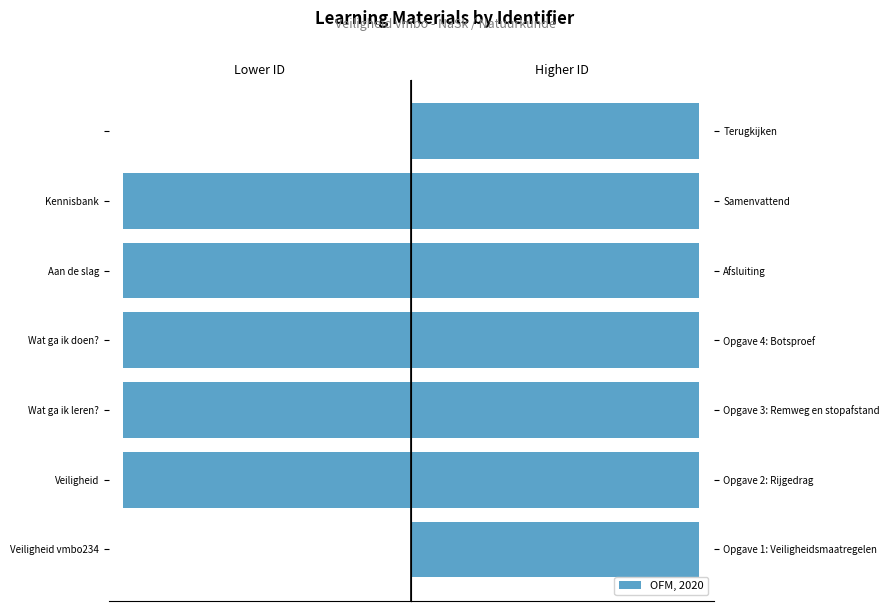

What is the average value of the Higher ID series?

5999898.3